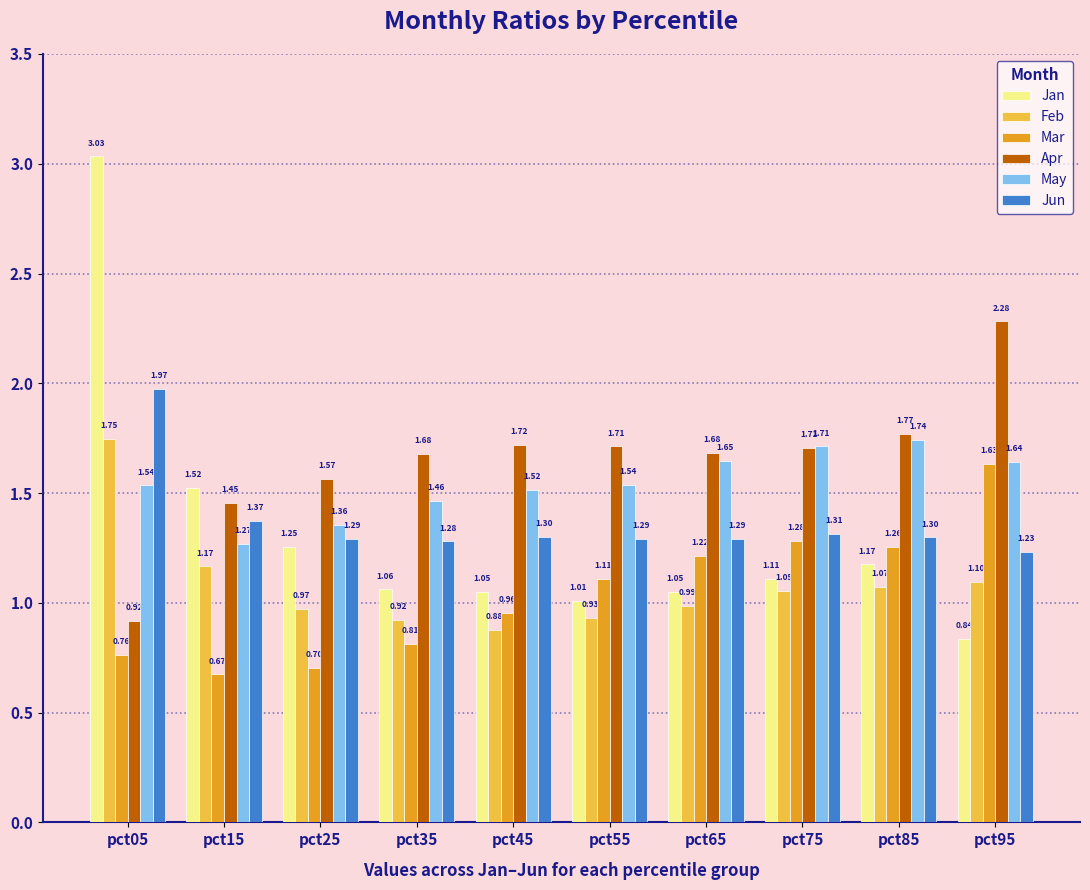

At which label does Mar reach its minimum?

pct15